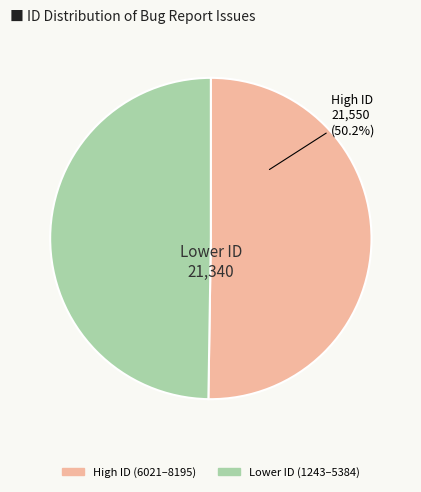

To the nearest percent, what is the average slice percentage?

50%